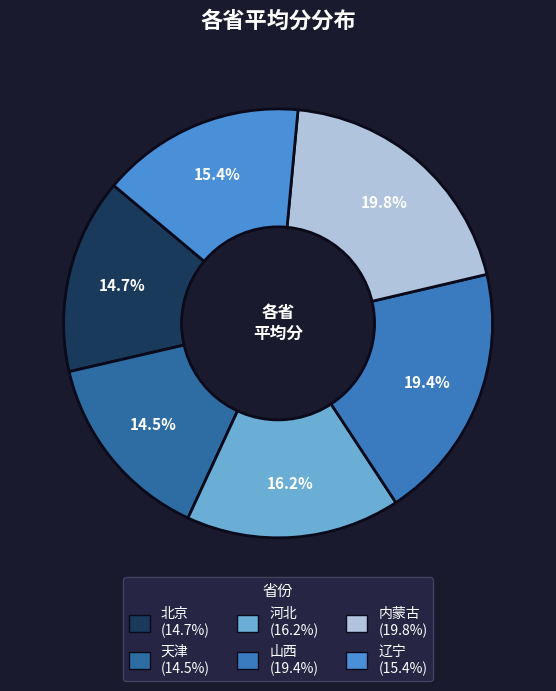

How many segments does this pie chart have?

6